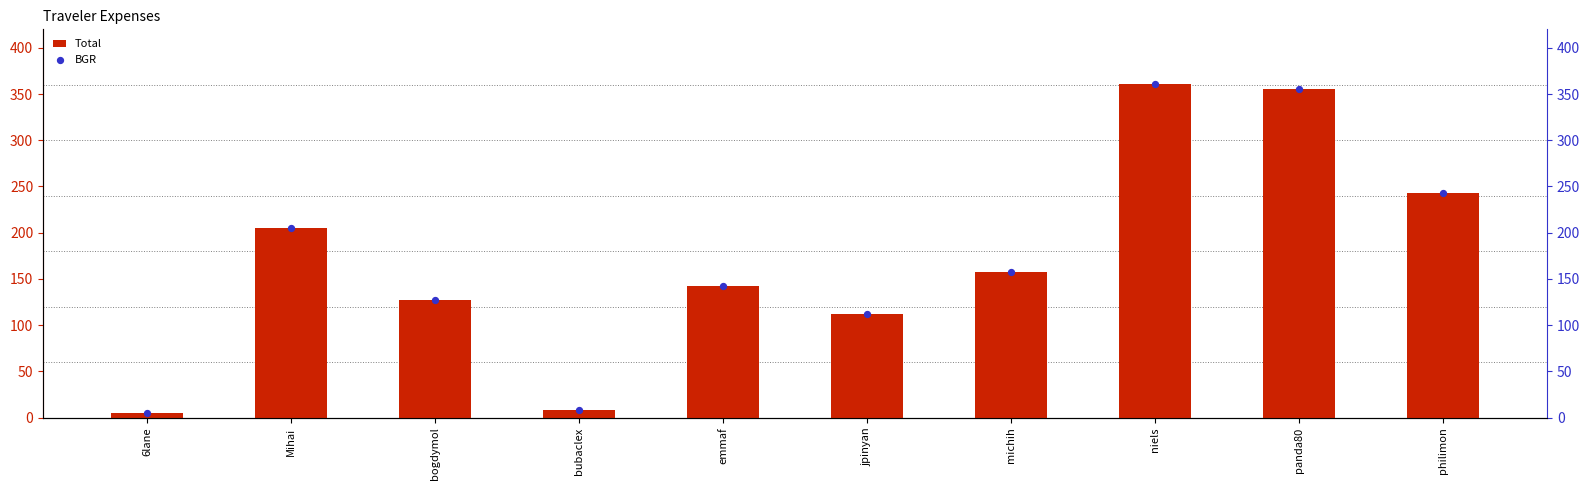

Which series reaches the maximum Y coordinate?

Total